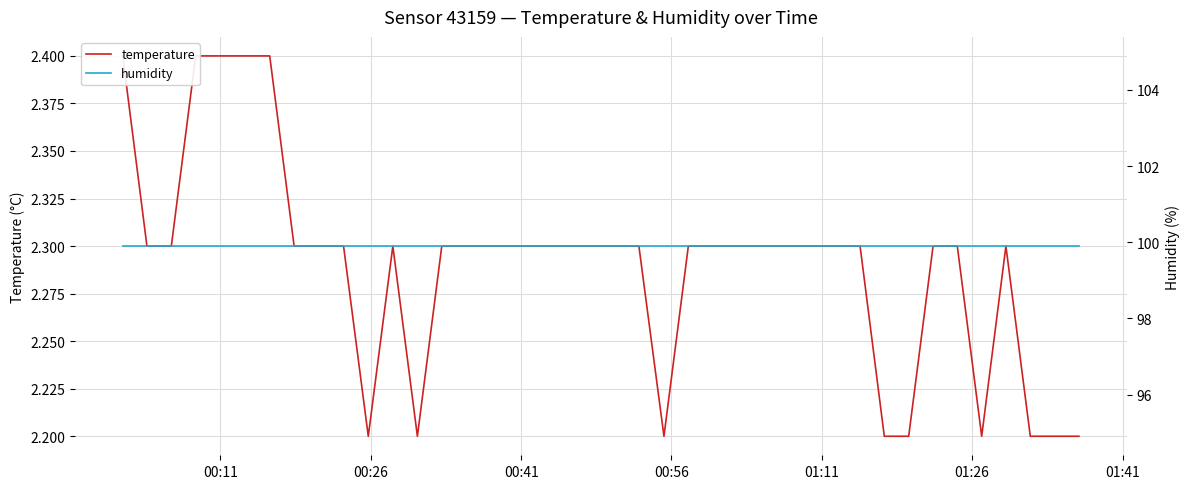

What is the smallest value displayed?

2.2